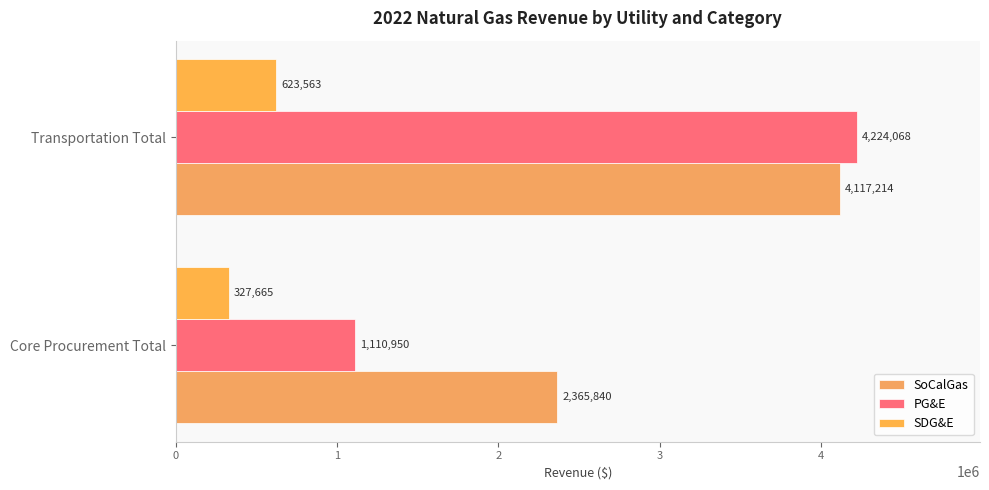

At which category is the sum across all series the highest?

Transportation Total